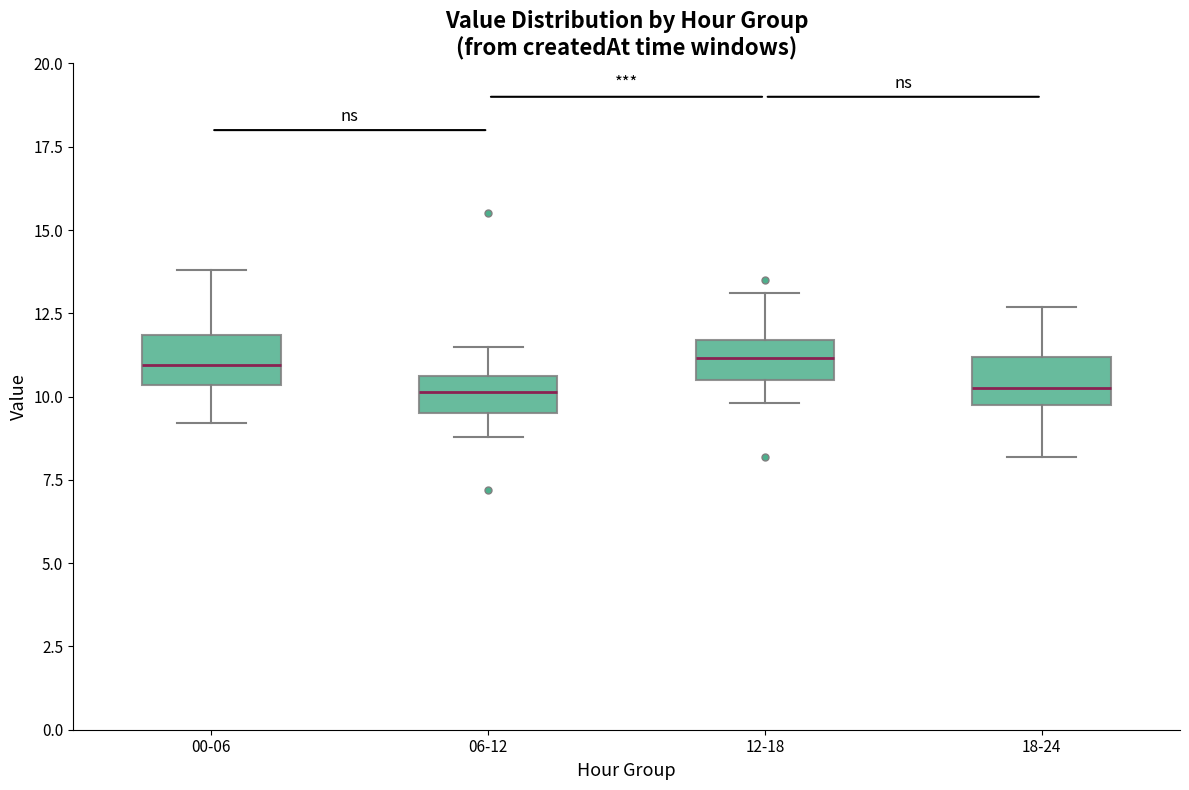

Reading left to right, read every box against the y-axis: the position of its median line, the range the box covers, and the ends of its whiskers. The values are not printed on the chart, so give them approximately, as read against the axis.

00-06: median 11.0, box 10.5 to 12.0, whiskers 9.0 to 14.0
06-12: median 10.0, box 9.5 to 10.5, whiskers 9.0 to 11.5
12-18: median 11.0, box 10.5 to 11.5, whiskers 10.0 to 13.0
18-24: median 10.5, box 10.0 to 11.0, whiskers 8.0 to 12.5